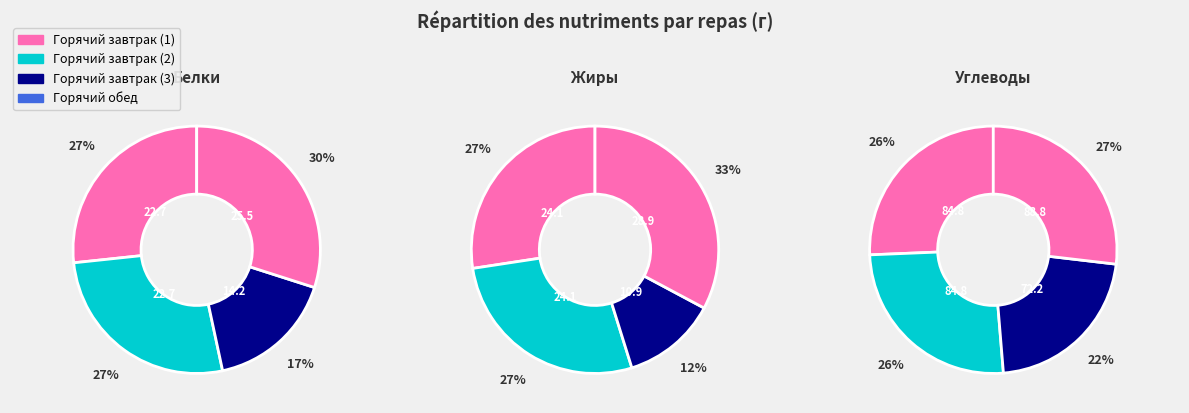

Is it true that Горячий завтрак (2) is 27% of the pie?

True